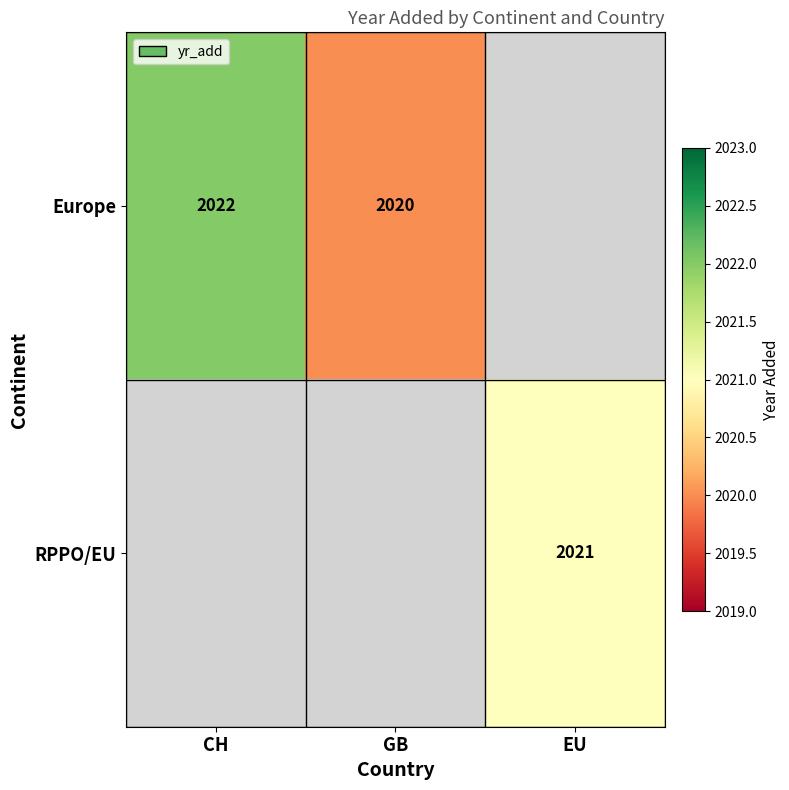

Is it true that Europe equals 2022 at CH?

True